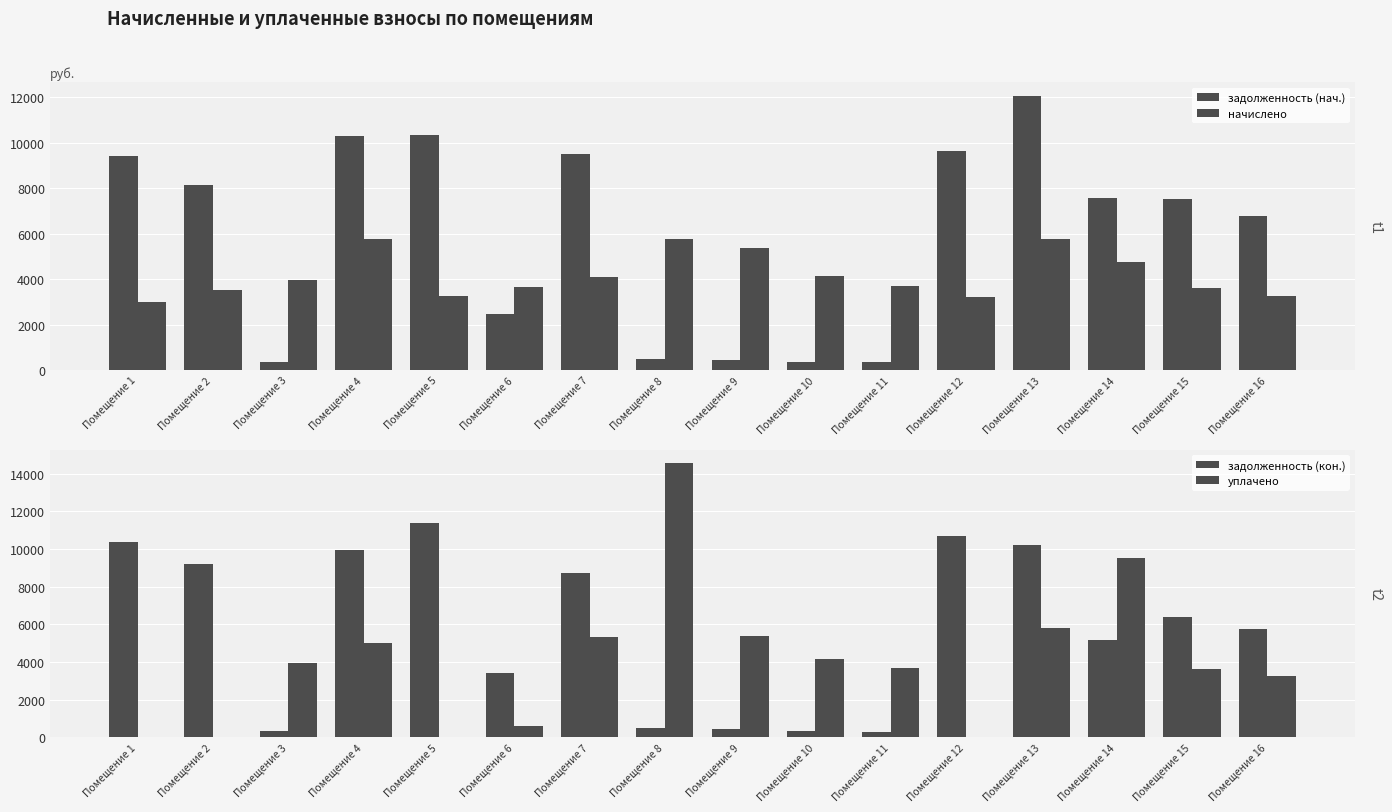

True or false: начислено has a value of 5382.7 at Помещение 9.

True